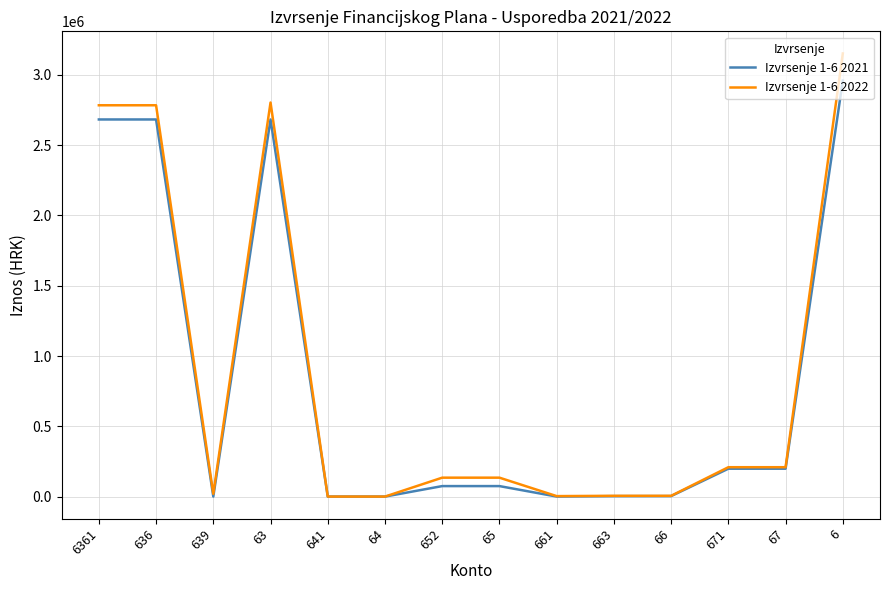

List the series in order of their peak value, highest first.

Izvrsenje 1-6 2022, Izvrsenje 1-6 2021